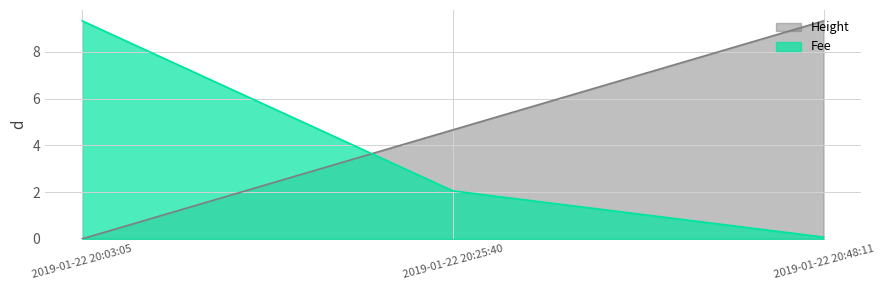

What is the difference between the maximum and minimum values in the Height series?

9.3